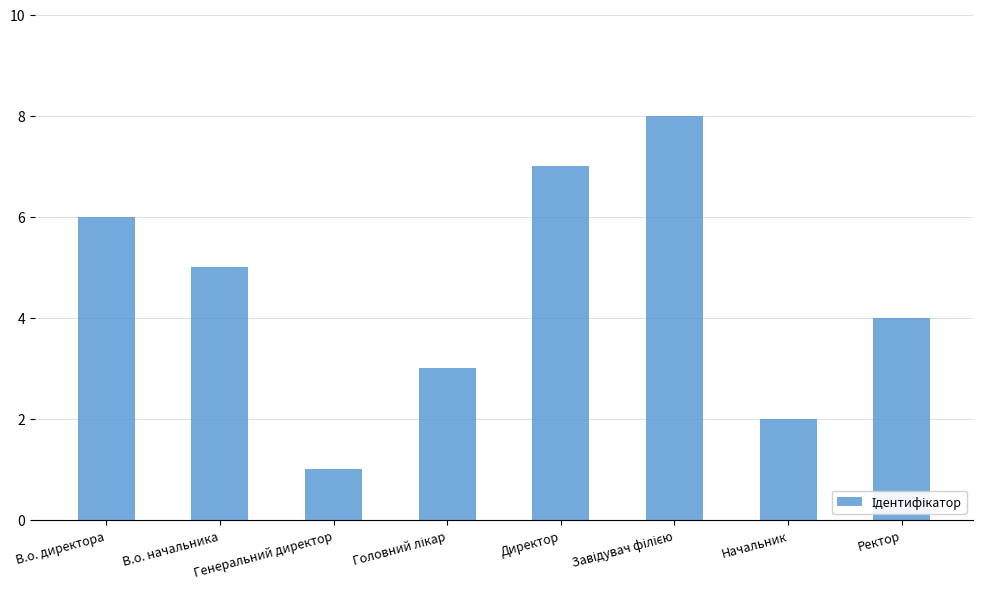

What is the value of the 3rd bar from the left?

1